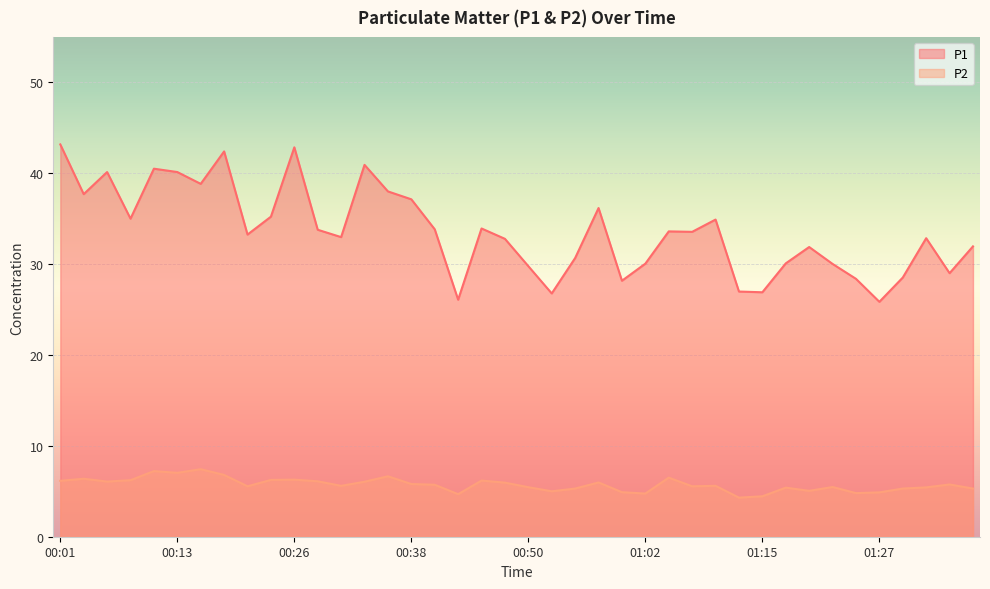

The P1 series shows 28.4 at 01:24. True or false?

True